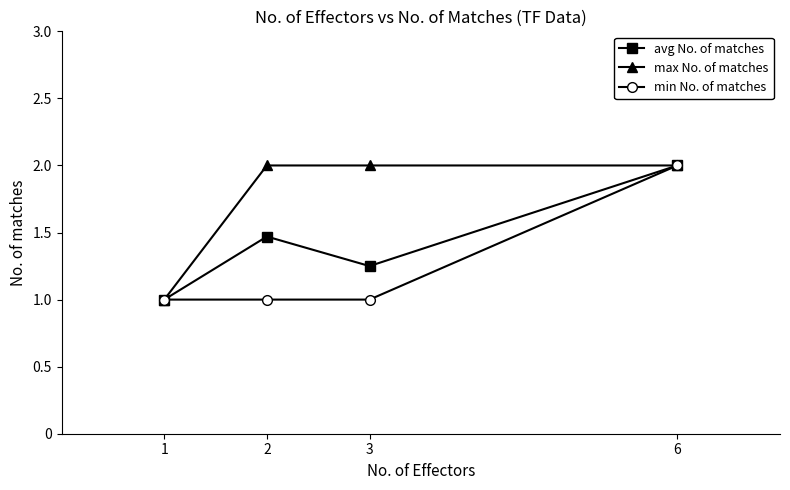

What are all the series names shown in the legend?

avg No. of matches, max No. of matches, min No. of matches